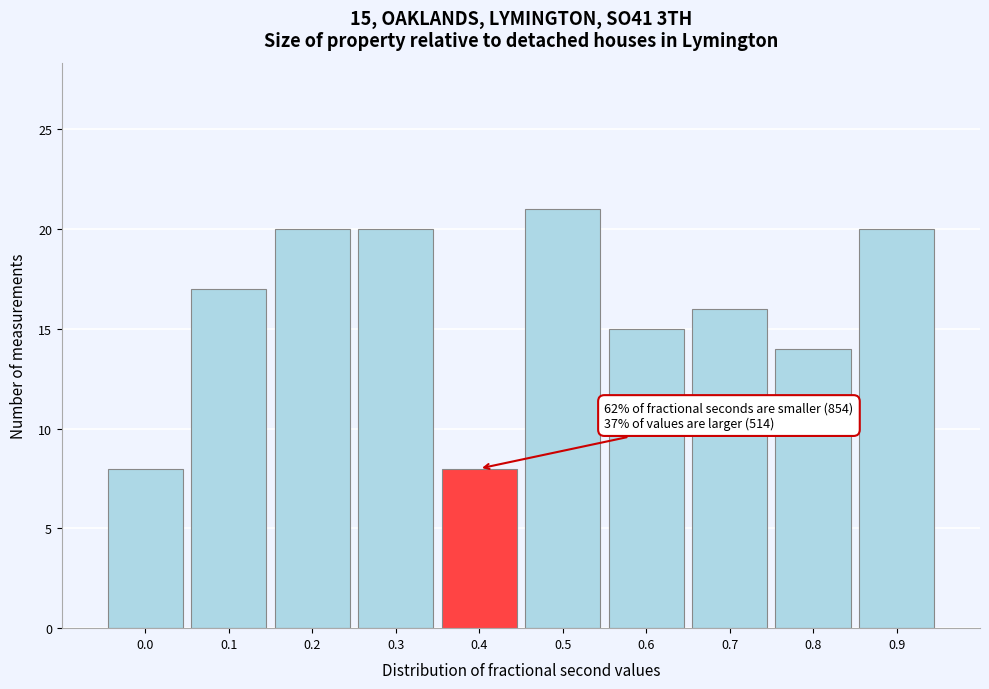

Reading right to left, what are all the values shown in this chart?

0.9=20	0.8=14	0.7=16	0.6=15	0.5=21	0.4=8	0.3=20	0.2=20	0.1=17	0.0=8